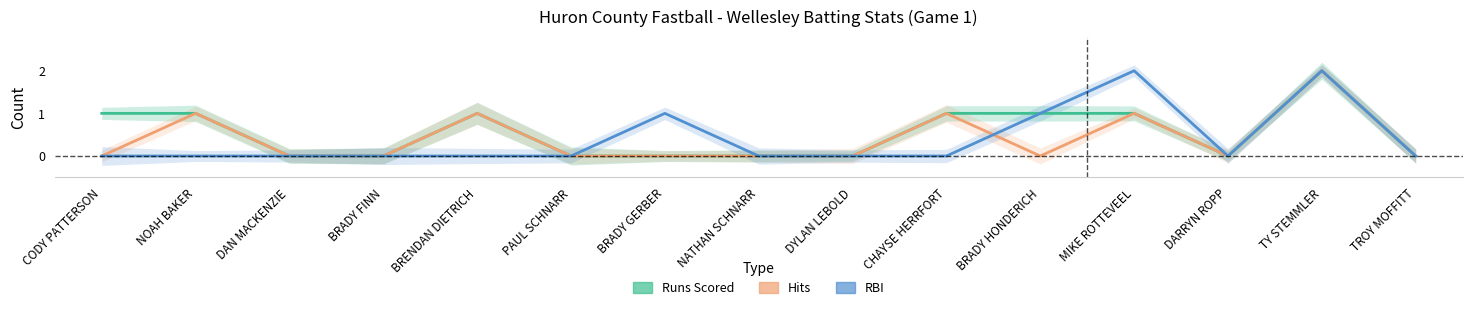

The Hits series shows 1 at TROY MOFFITT. True or false?

False